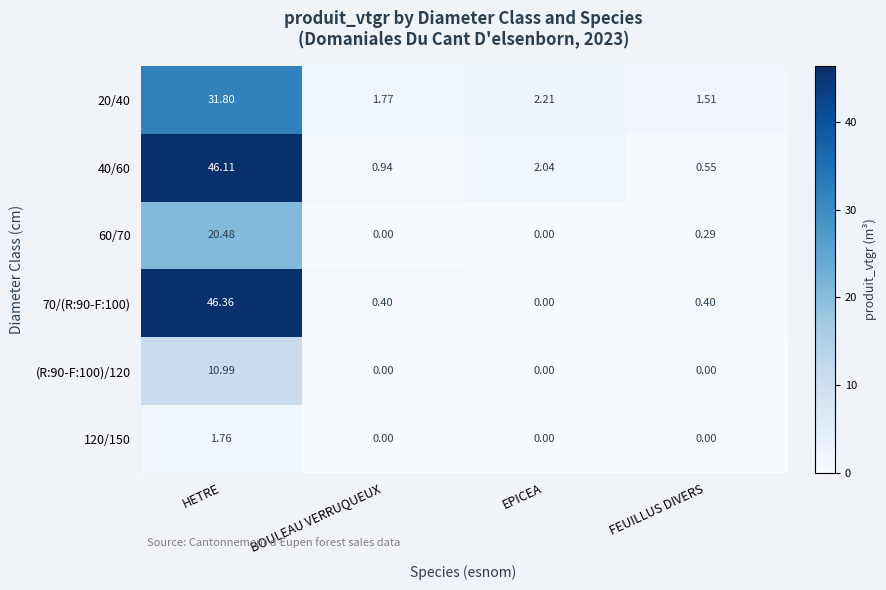

List the series in order of their peak value, lowest first.

120/150, (R:90-F:100)/120, 60/70, 20/40, 40/60, 70/(R:90-F:100)